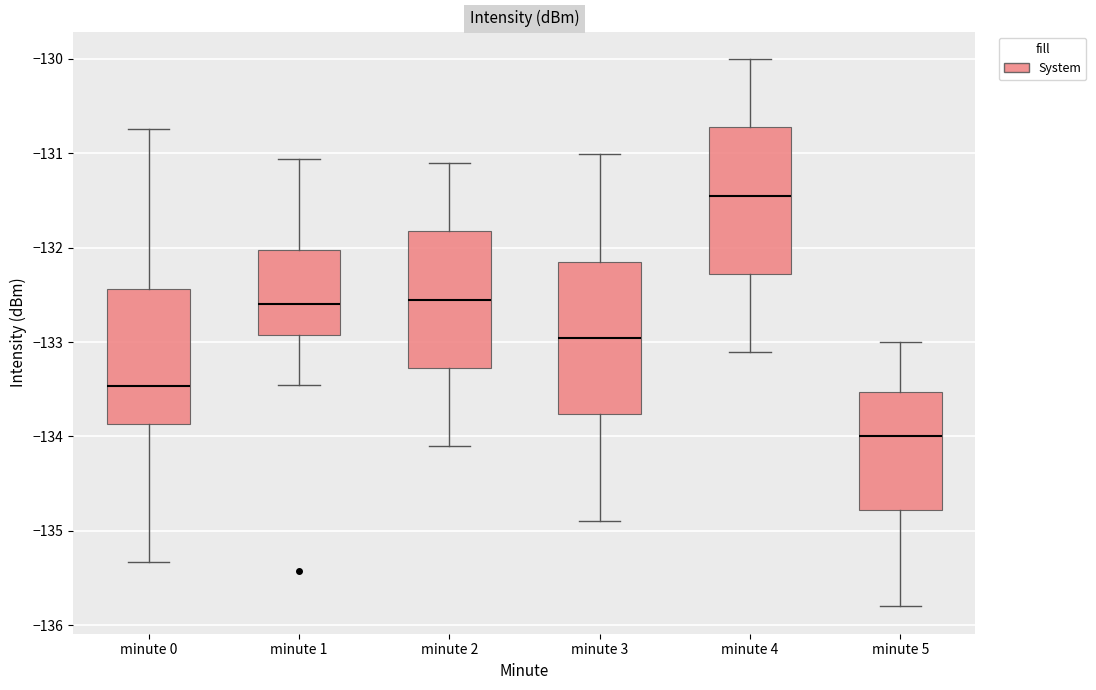

Reading left to right, transcribe this box plot: for each box, give where its median line is, the range the box spans, and where its two whiskers end, as read against the y-axis. The values are not printed on the chart, so give them approximately, as read against the axis.

minute 0: median -133.5, box -133.9 to -132.4, whiskers -135.3 to -130.7
minute 1: median -132.6, box -132.9 to -132.0, whiskers -133.5 to -131.1
minute 2: median -132.5, box -133.3 to -131.8, whiskers -134.1 to -131.1
minute 3: median -133.0, box -133.8 to -132.2, whiskers -134.9 to -131.0
minute 4: median -131.4, box -132.3 to -130.7, whiskers -133.1 to -130.0
minute 5: median -134.0, box -134.8 to -133.5, whiskers -135.8 to -133.0